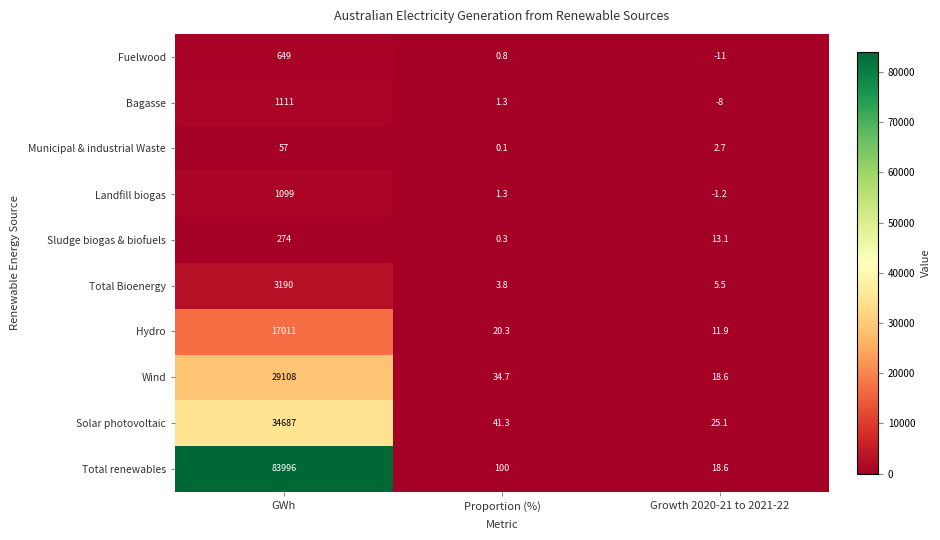

Reading left to right, list all the values displayed in this chart.

Fuelwood: 649.0	0.8	-11.0
Bagasse: 1111.0	1.3	-8.0
Municipal & industrial Waste: 57.0	0.1	2.7
Landfill biogas: 1099.0	1.3	-1.2
Sludge biogas & biofuels: 274.0	0.3	13.1
Total Bioenergy: 3190.0	3.8	5.5
Hydro: 17011.0	20.3	11.9
Wind: 29108.0	34.7	18.6
Solar photovoltaic: 34687.0	41.3	25.1
Total renewables: 83996.0	100.0	18.6